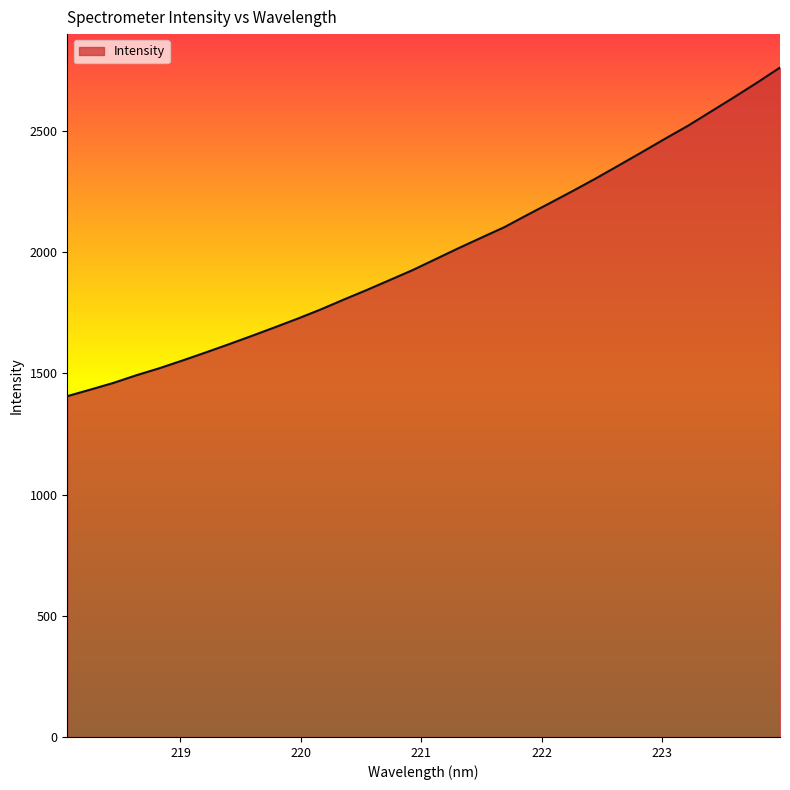

Reading left to right, list all the values displayed in this chart.

1405.9	1432.9	1460.5	1492.1	1521.1	1552.8	1585.7	1619.4	1653.9	1689.4	1725.4	1763.1	1803.7	1843.3	1884.3	1925.6	1970.8	2016.1	2059.8	2103.1	2153.8	2203.3	2253.6	2305.2	2359.0	2413.1	2468.2	2521.9	2580.4	2639.1	2699.2	2761.5